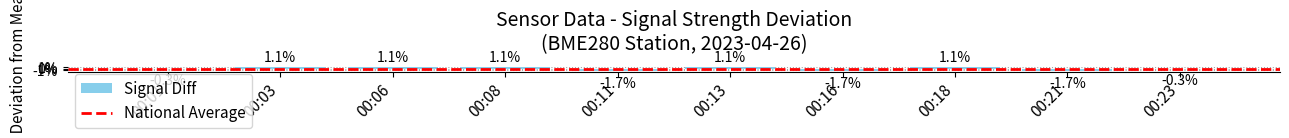

What is the maximum value shown in the chart?

1.1